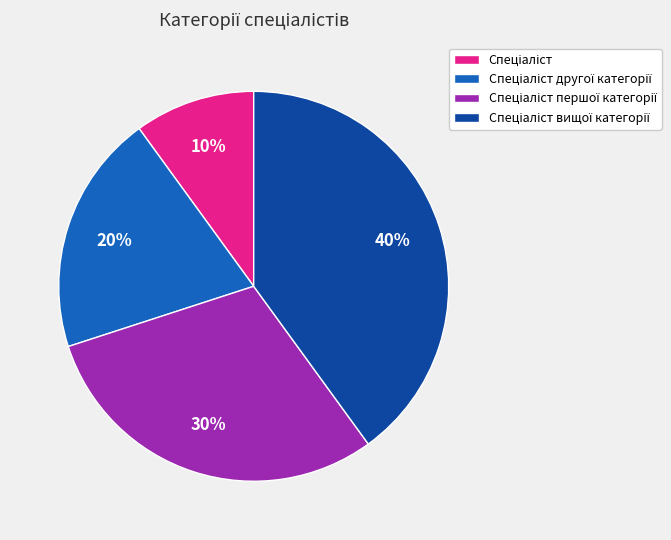

Does any single category account for the majority?

No